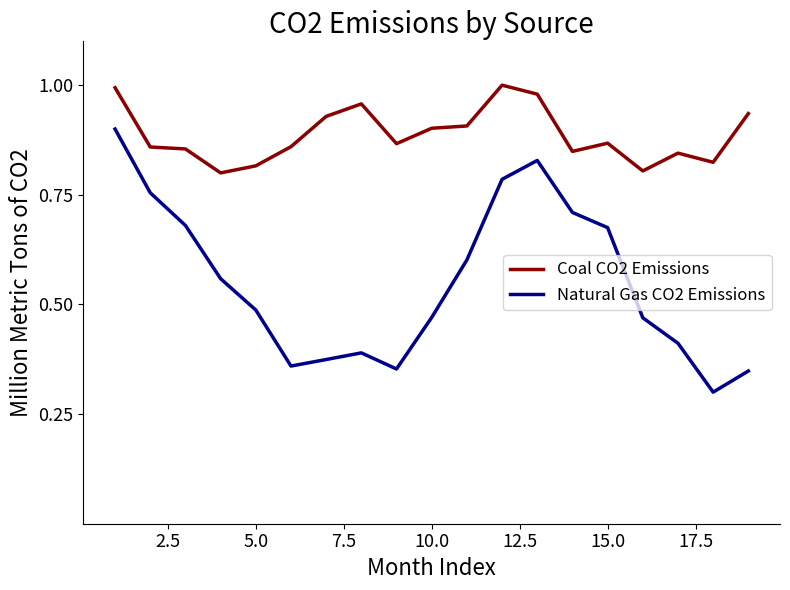

Which series has the largest total across all categories?

Coal CO2 Emissions